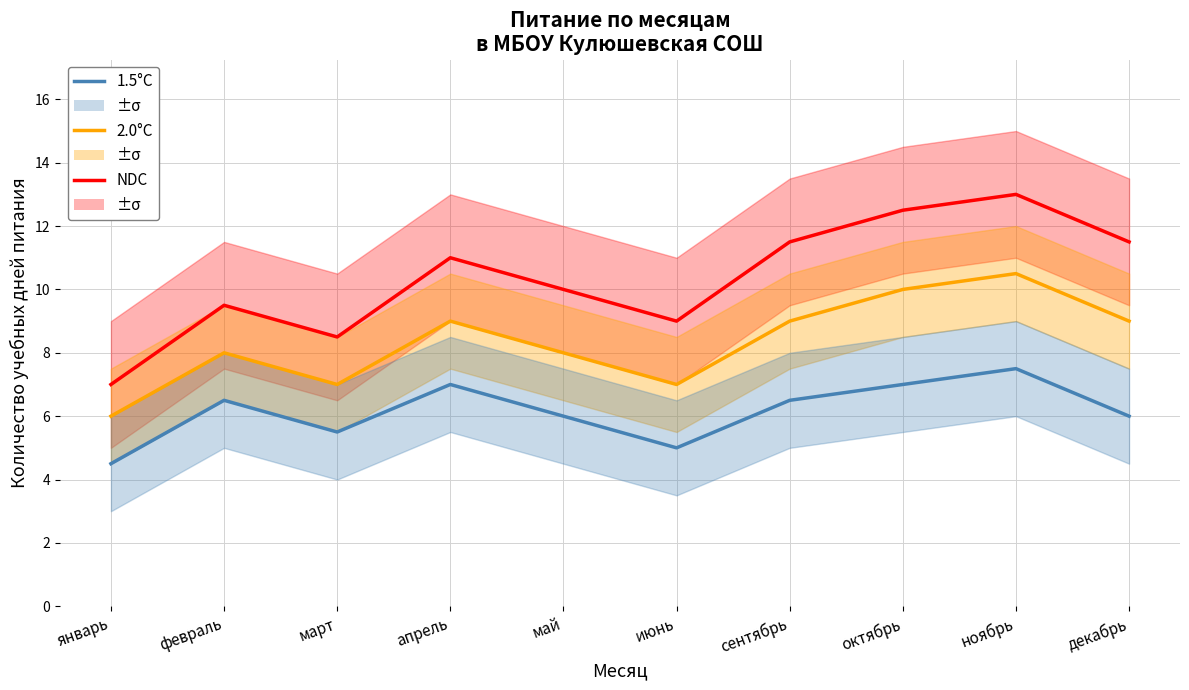

What is the approximate value of 1.5°C at сентябрь?

6.5